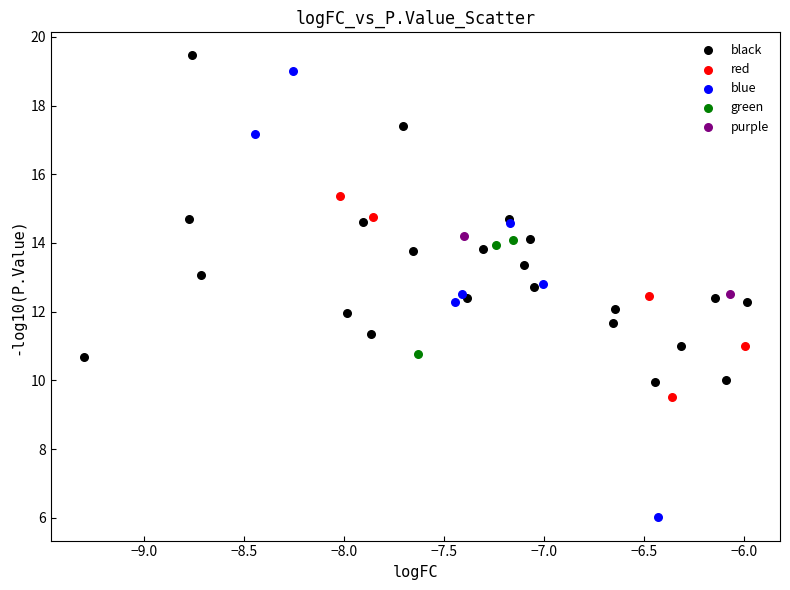

What are all the series names shown in the legend?

black, red, blue, green, purple